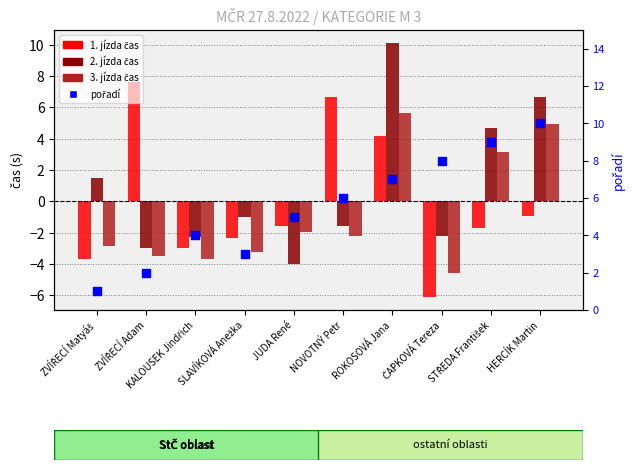

Which series has the largest total across all categories?

pořadí